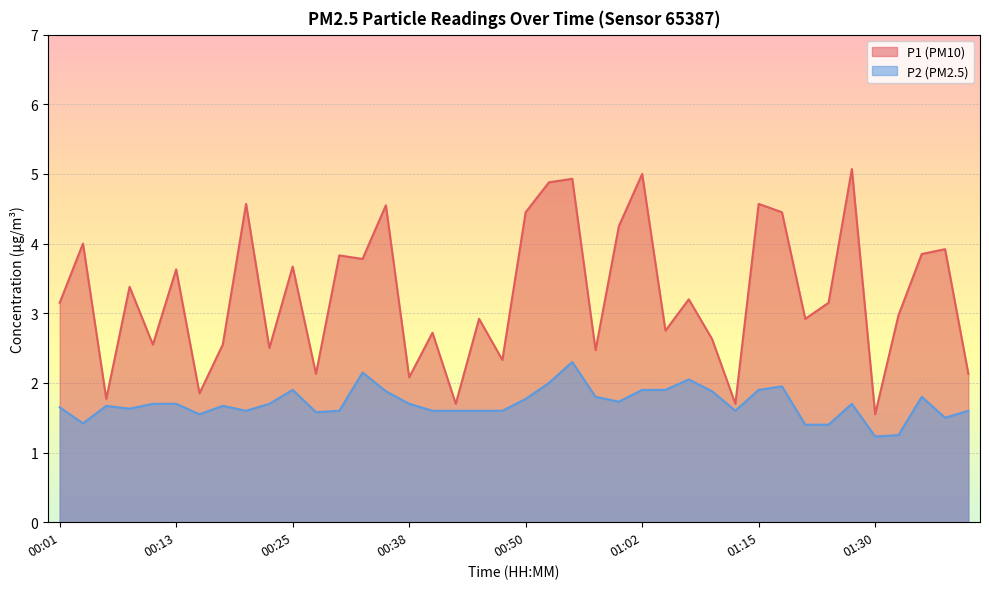

What is the greatest value displayed?

5.1